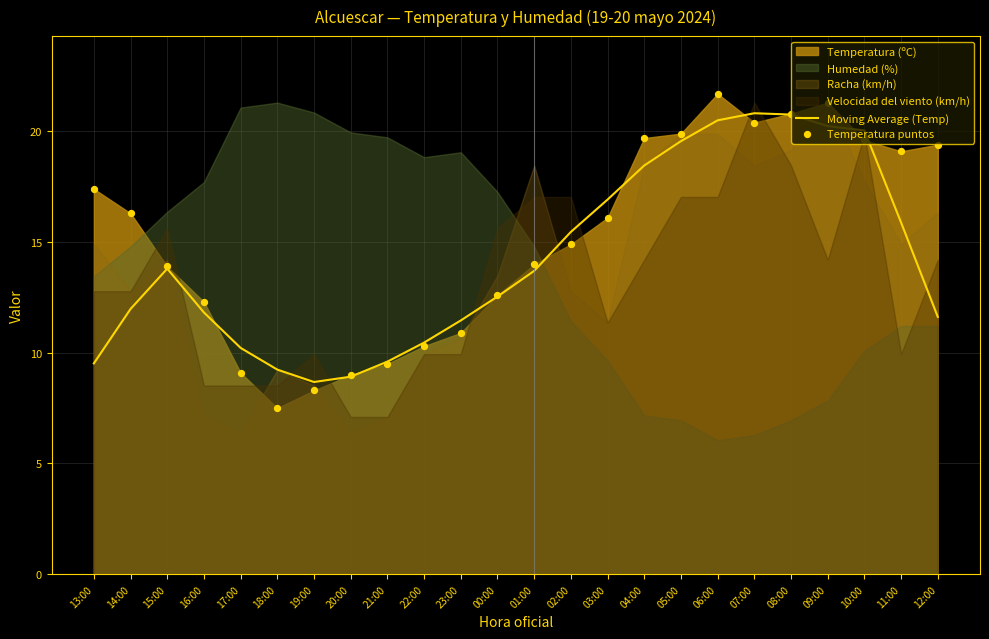

Is it true that Moving Average (Temp) equals 8.7 at 19:00?

True